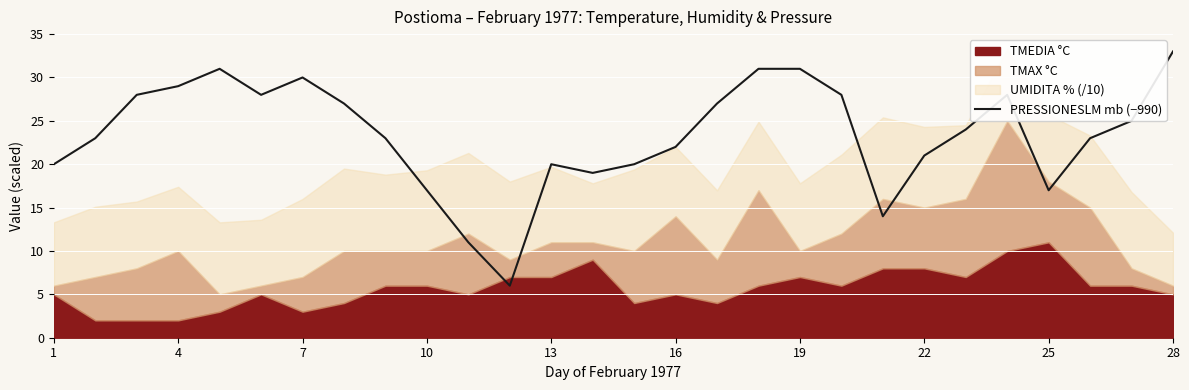

What is the highest value of the PRESSIONESLM mb (−990) series?

33